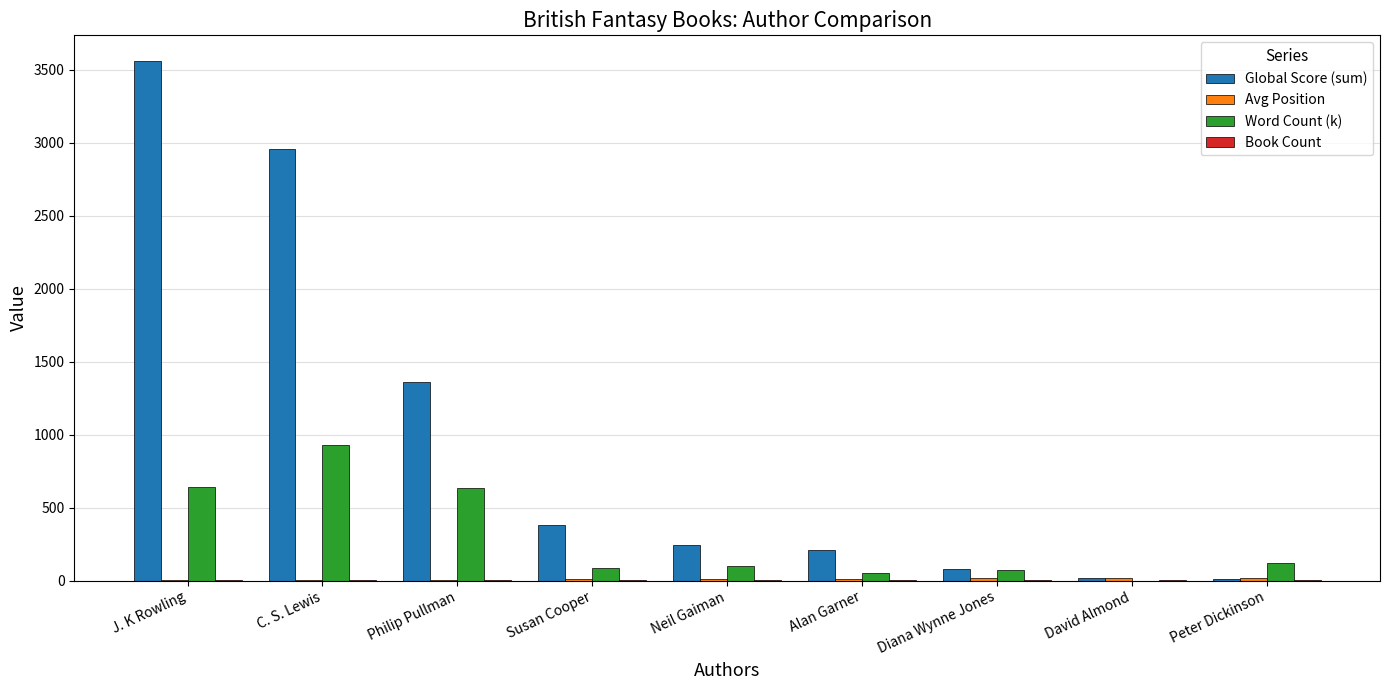

Which series has the largest total across all categories?

Global Score (sum)